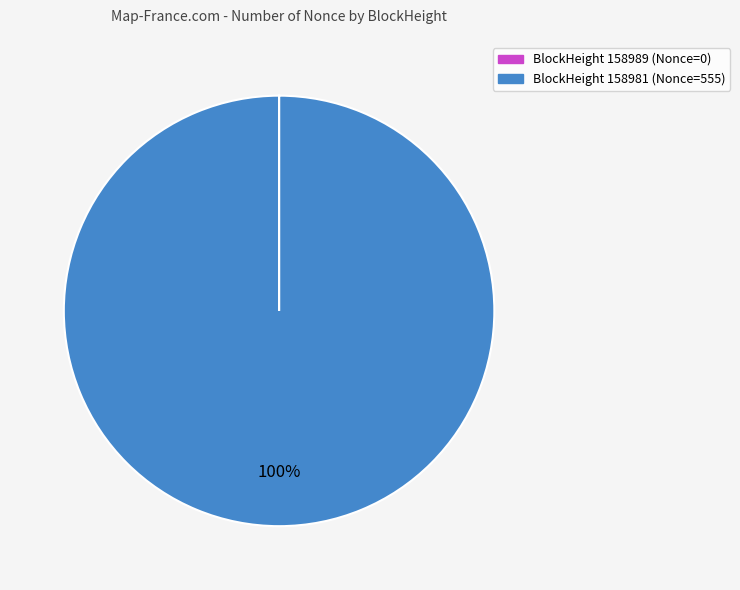

To the nearest percent, what is the average slice percentage?

50%